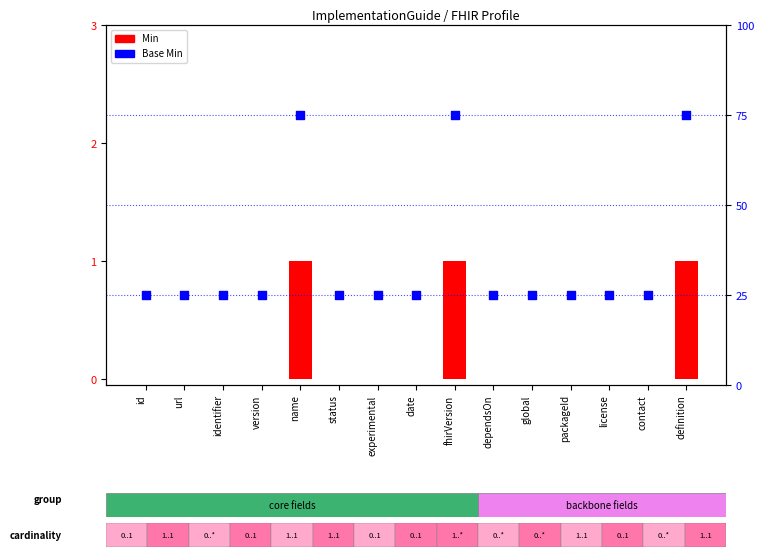

Which series has the largest total across all categories?

Base Min